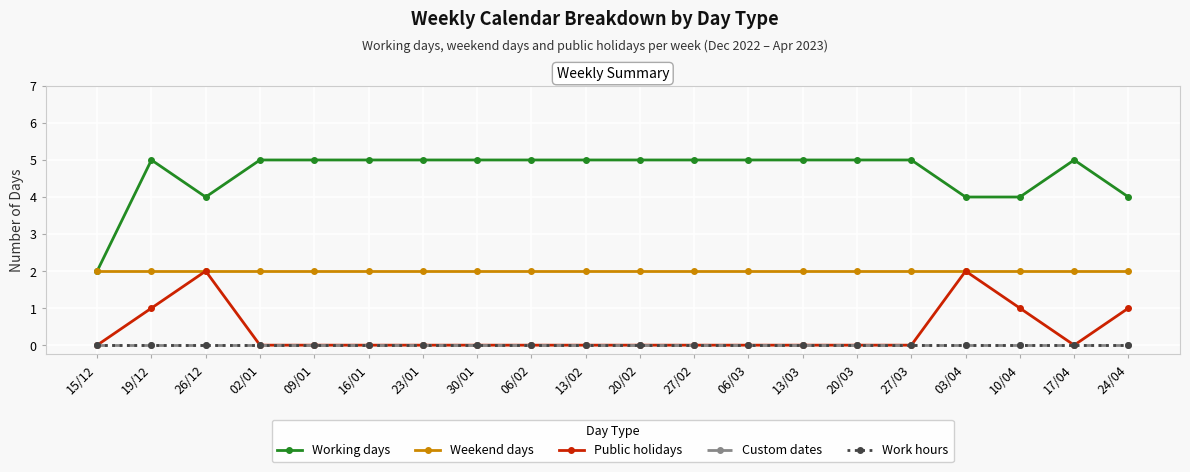

Which series changed the most between 09/01 and 06/02?

Working days